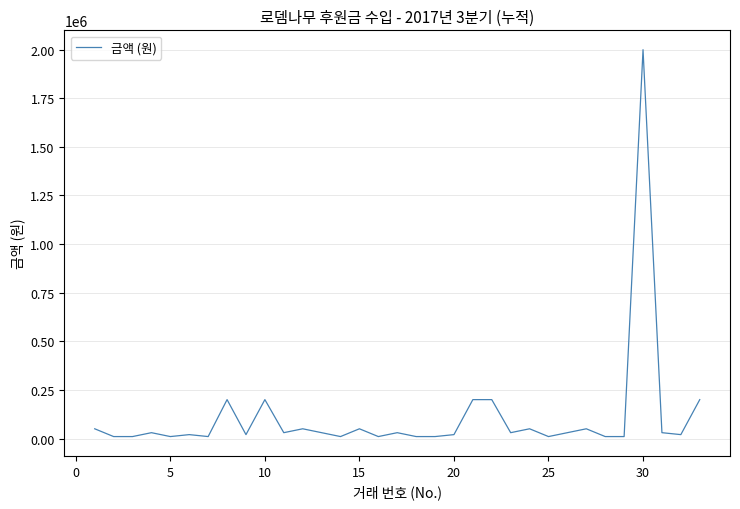

What is the difference between the maximum and minimum values?

1990000